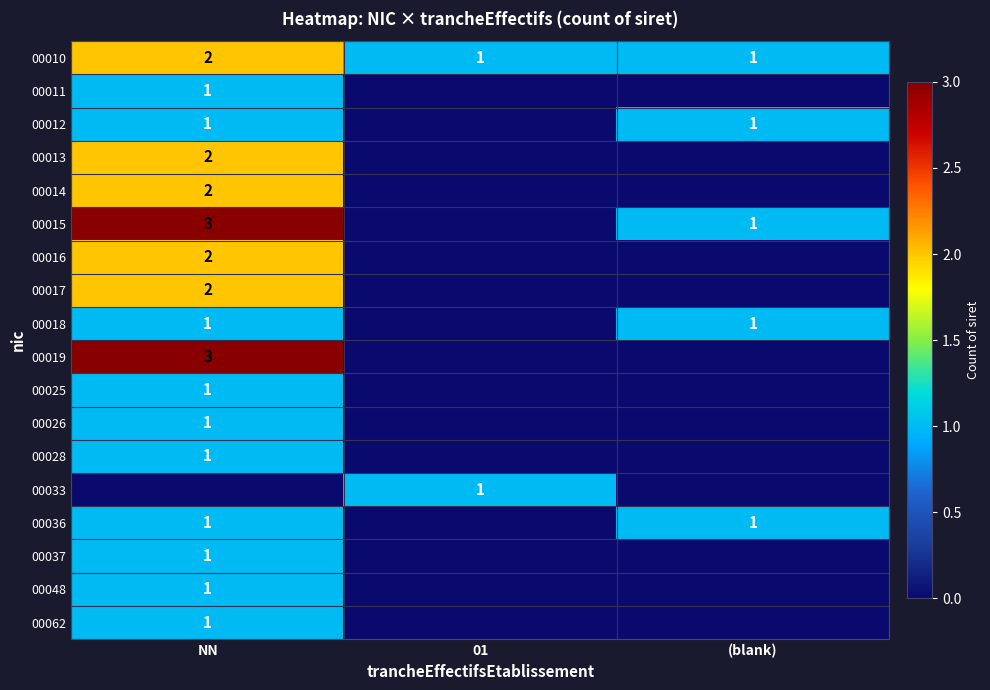

The 00025 series shows 1 at NN. True or false?

True